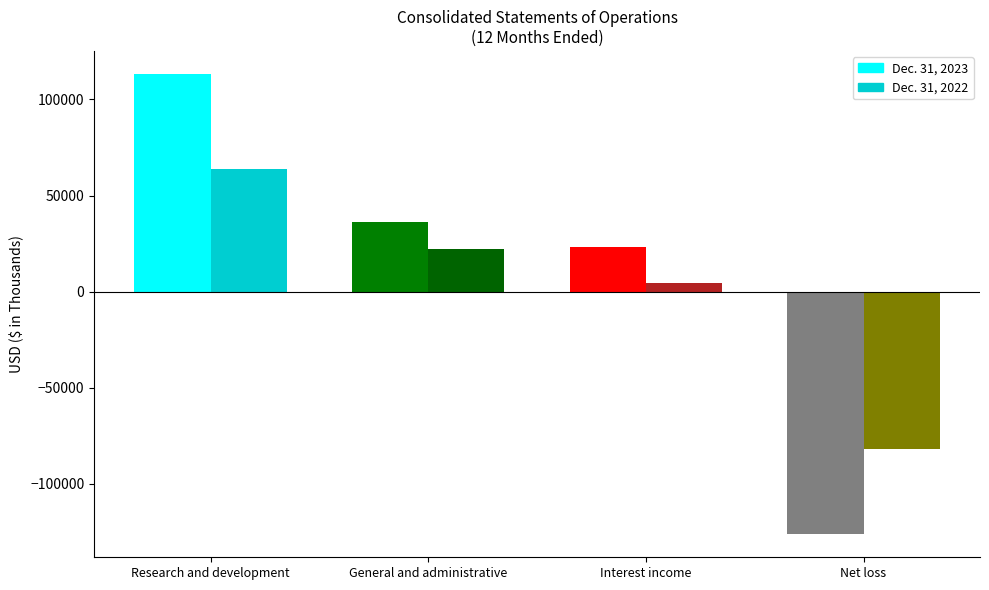

What position from the right is Net loss?

1